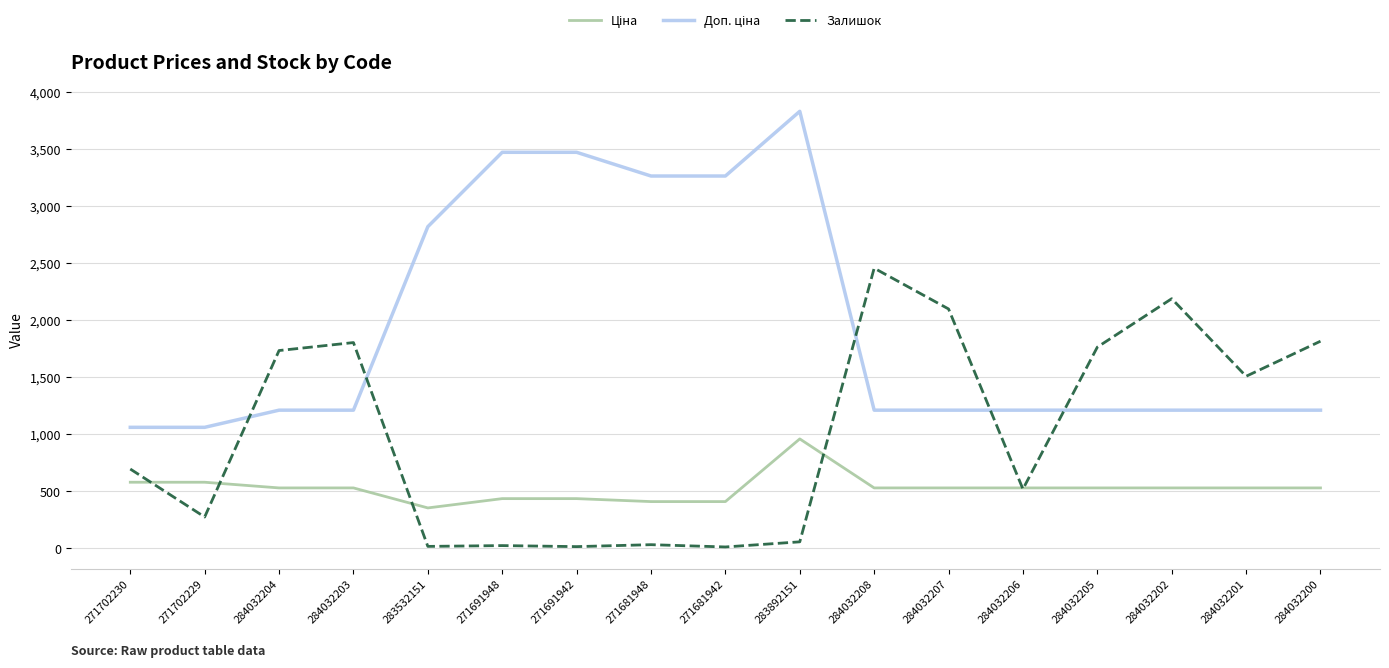

What is the greatest value displayed?

3833.8